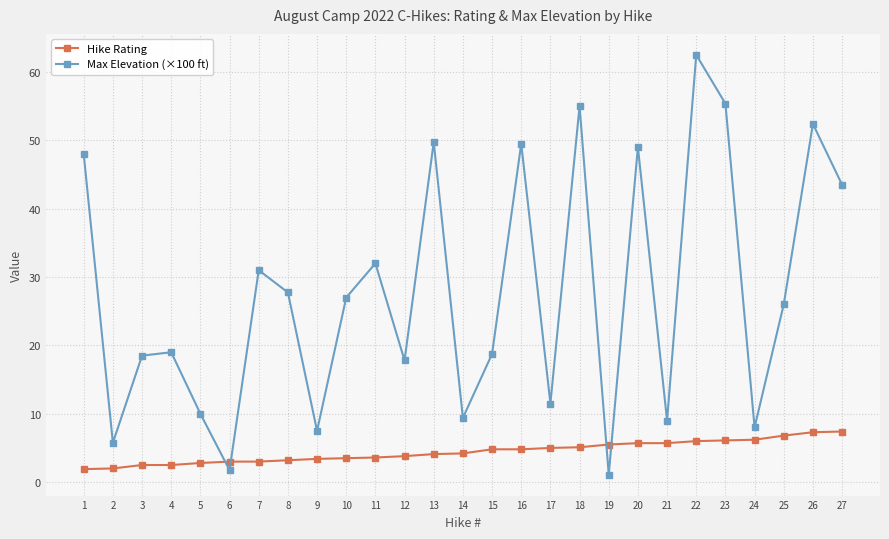

What are all the series names shown in the legend?

Hike Rating, Max Elevation (×100 ft)